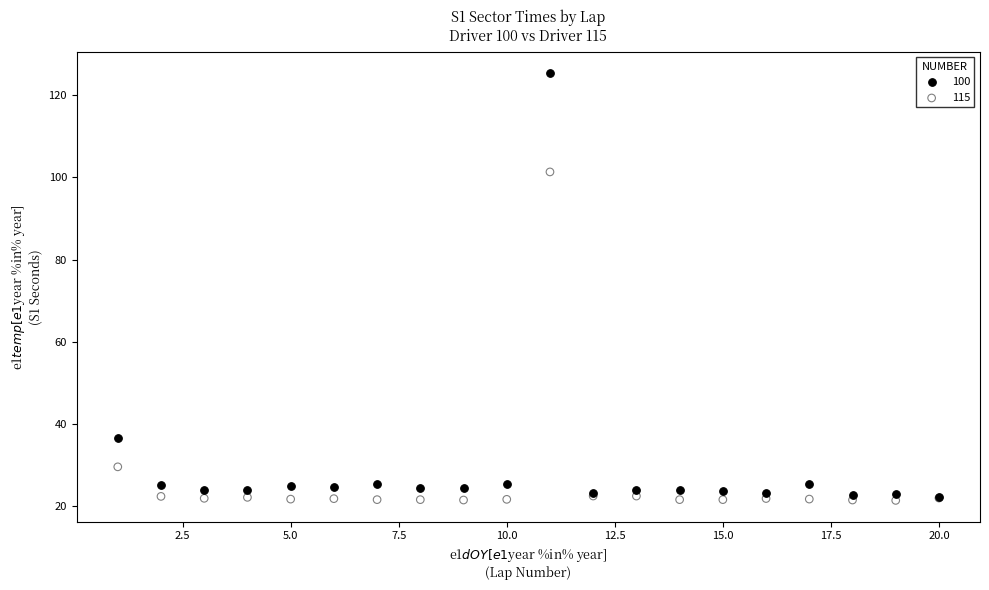

Across all series, what Y value is closest to 73?

101.4